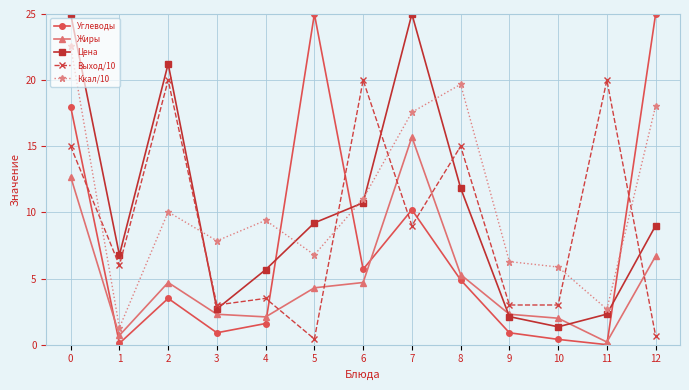

What are all the series names shown in the legend?

Углеводы, Жиры, Цена, Выход/10, Ккал/10